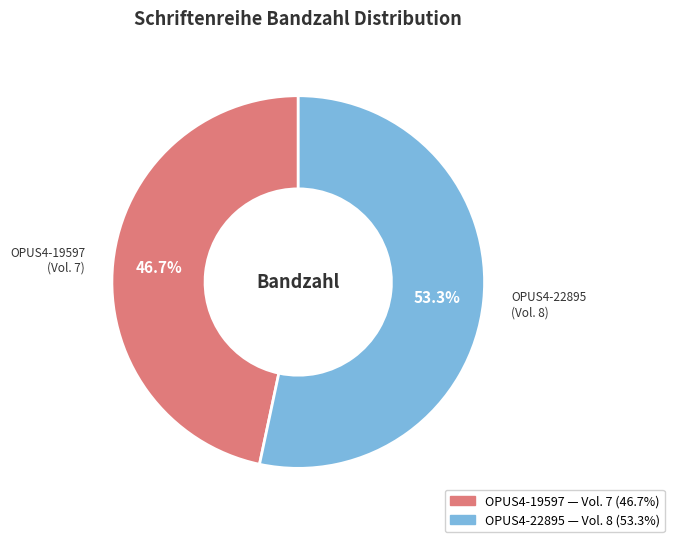

To the nearest percent, what is the difference between the largest and smallest slice percentages?

7%